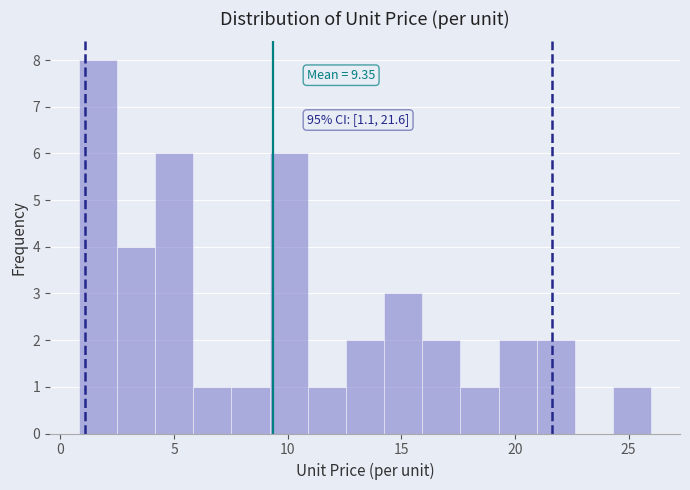

Read against the x-axis, roughly where is the centre of the tallest bar?

1.5